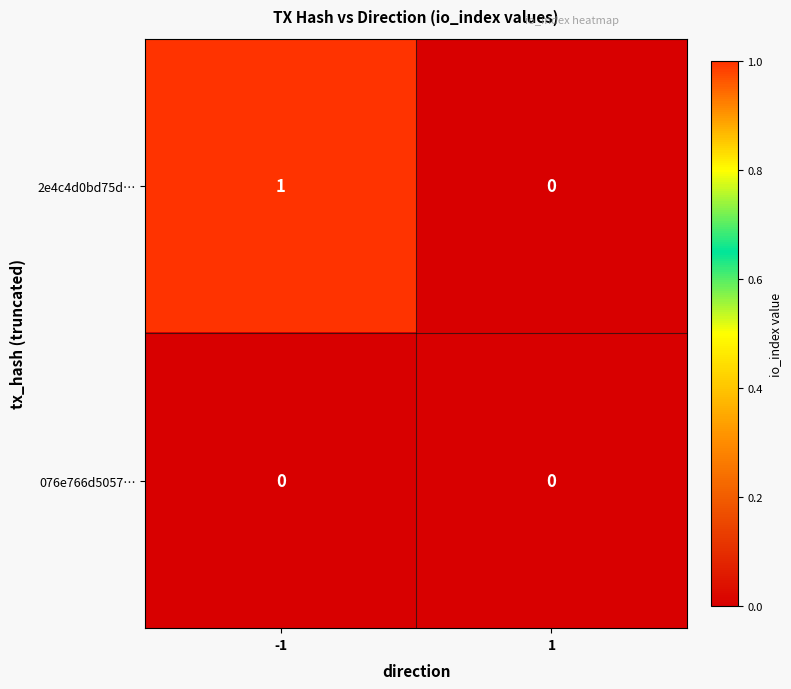

Is the value of 076e766d5057… at -1 greater than the value of 2e4c4d0bd75d… at -1?

No